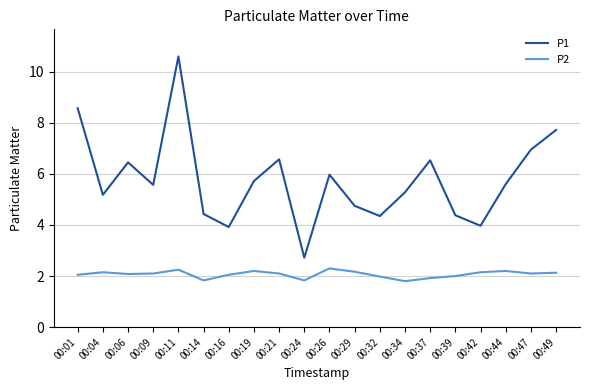

What is the difference between the P1 values at 00:01 and 00:32?

4.2